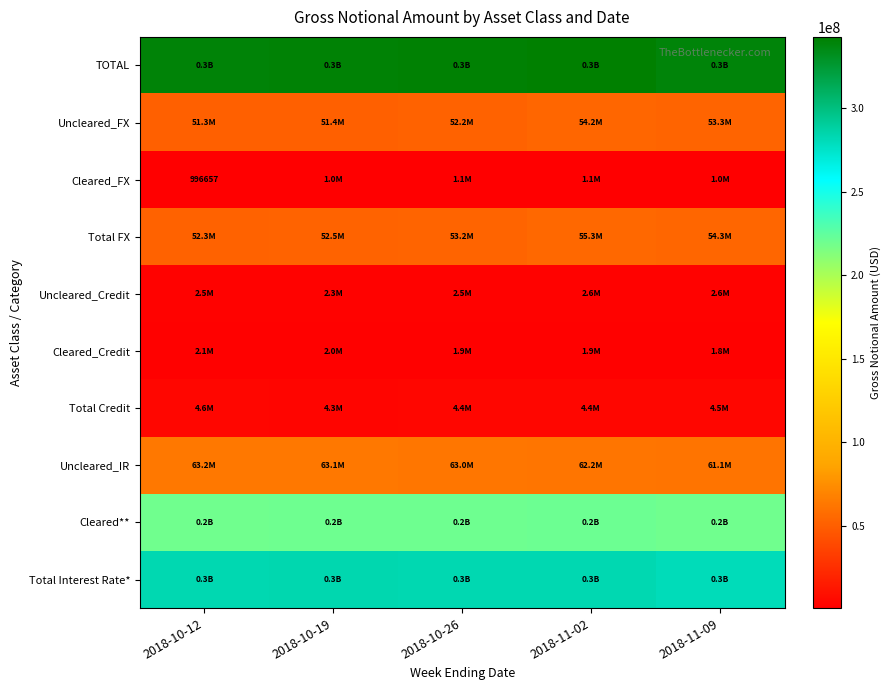

At which category is the sum across all series the highest?

2018-11-02